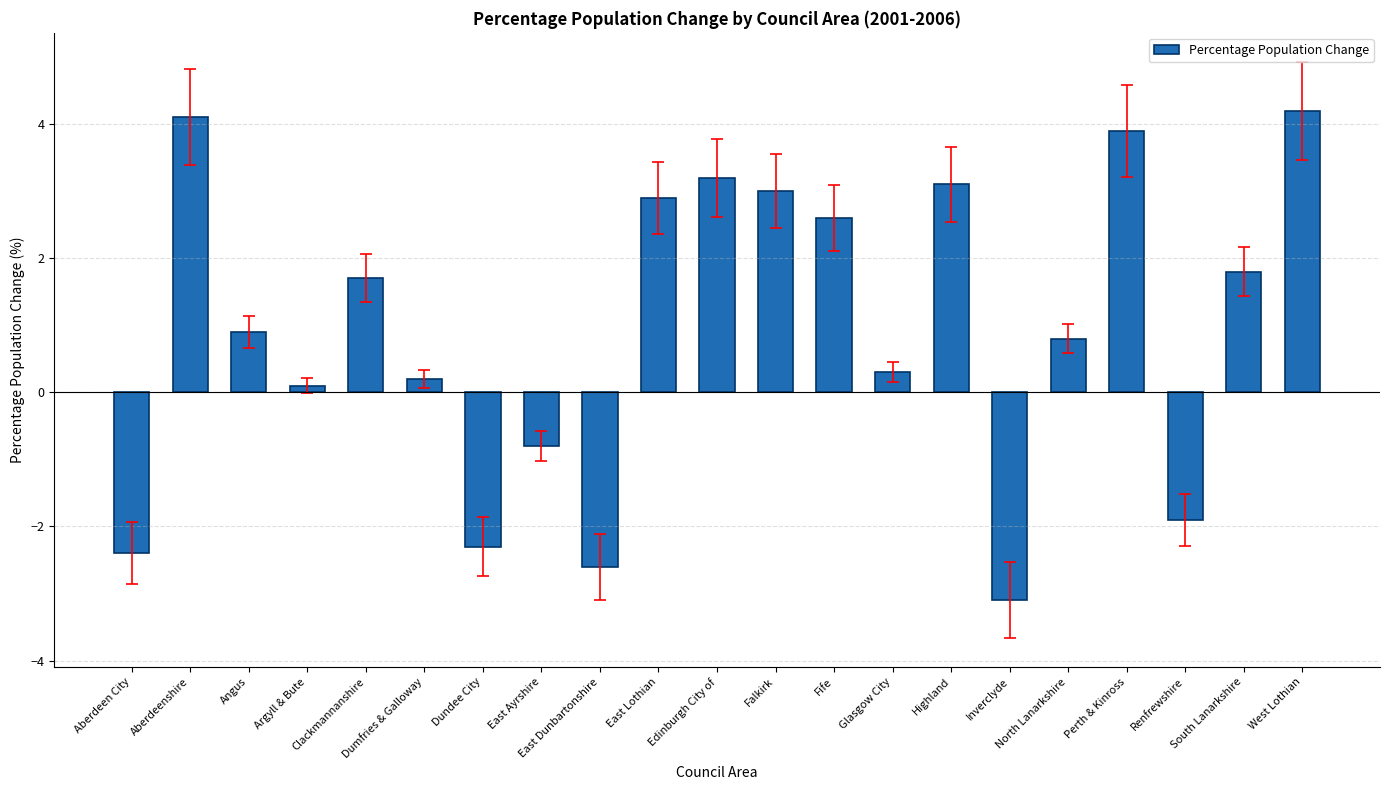

Are the bars grouped side by side (vs. stacked)?

No